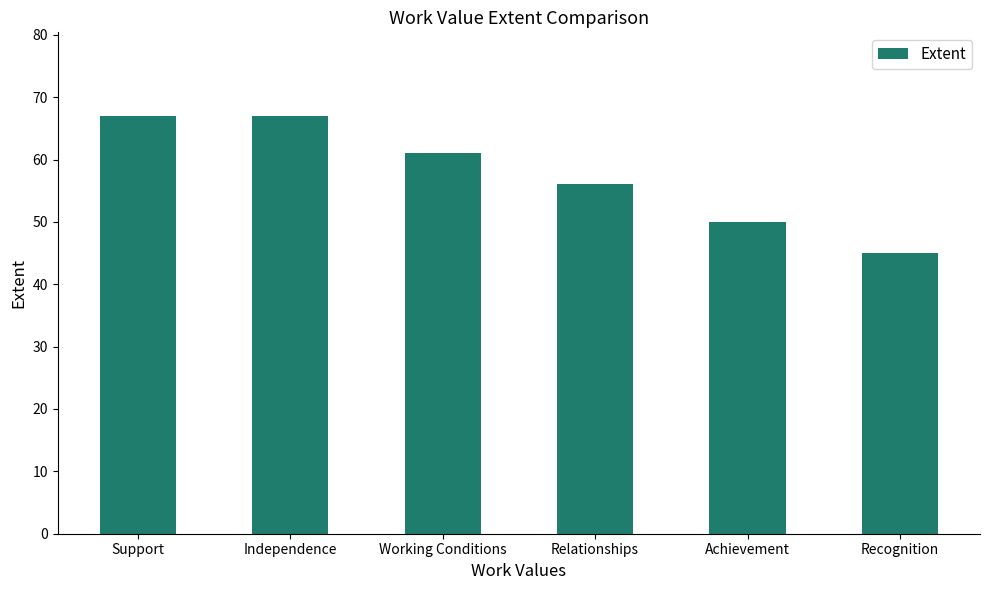

Is it true that the value at Support is 96?

False